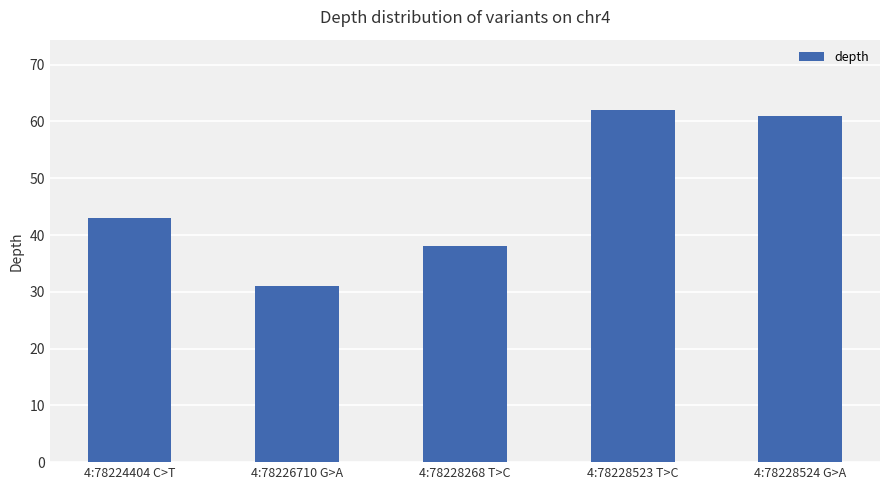

What is the change in value from 4:78228523 T>C to 4:78228524 G>A?

-1